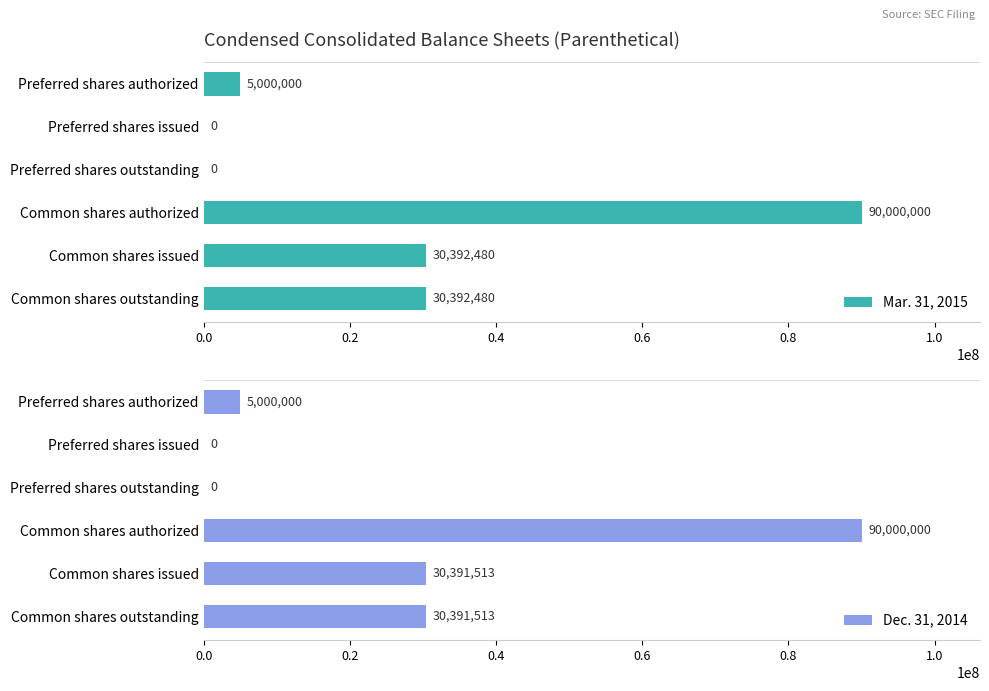

What are all the series names shown in the legend?

Mar. 31, 2015, Dec. 31, 2014